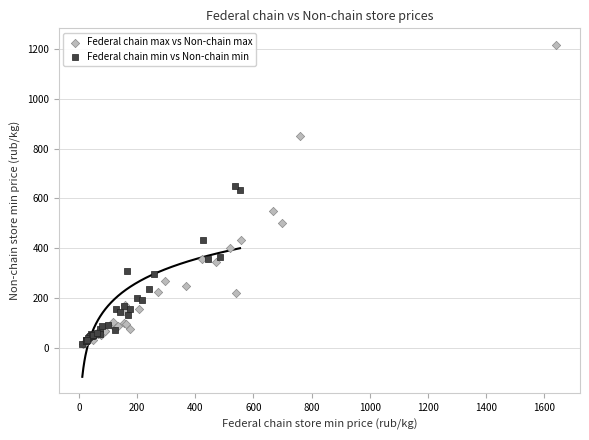

Which series contains the highest Y value?

Federal chain max vs Non-chain max